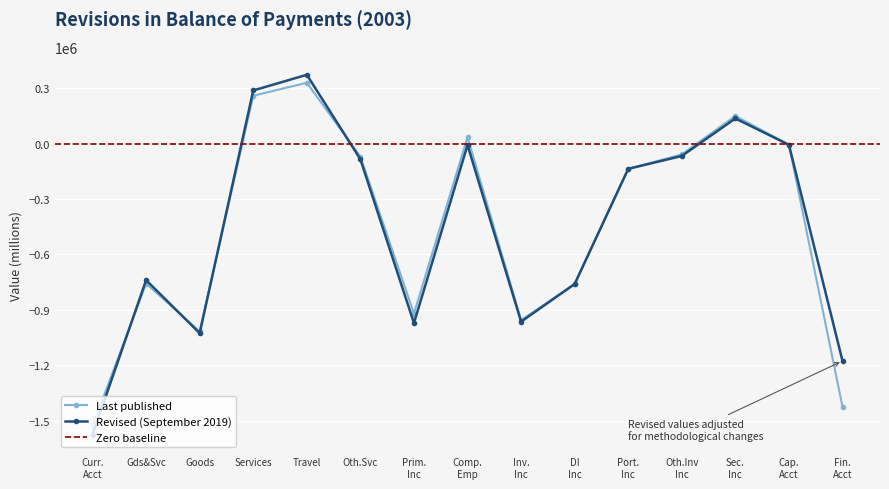

Is this an area chart (filled region under the line)?

No